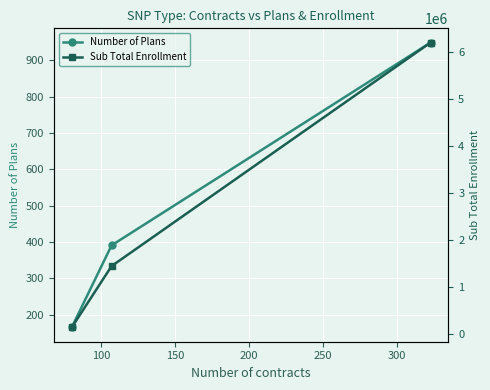

What is the value of the Number of Plans point at the 1st from the left?

165